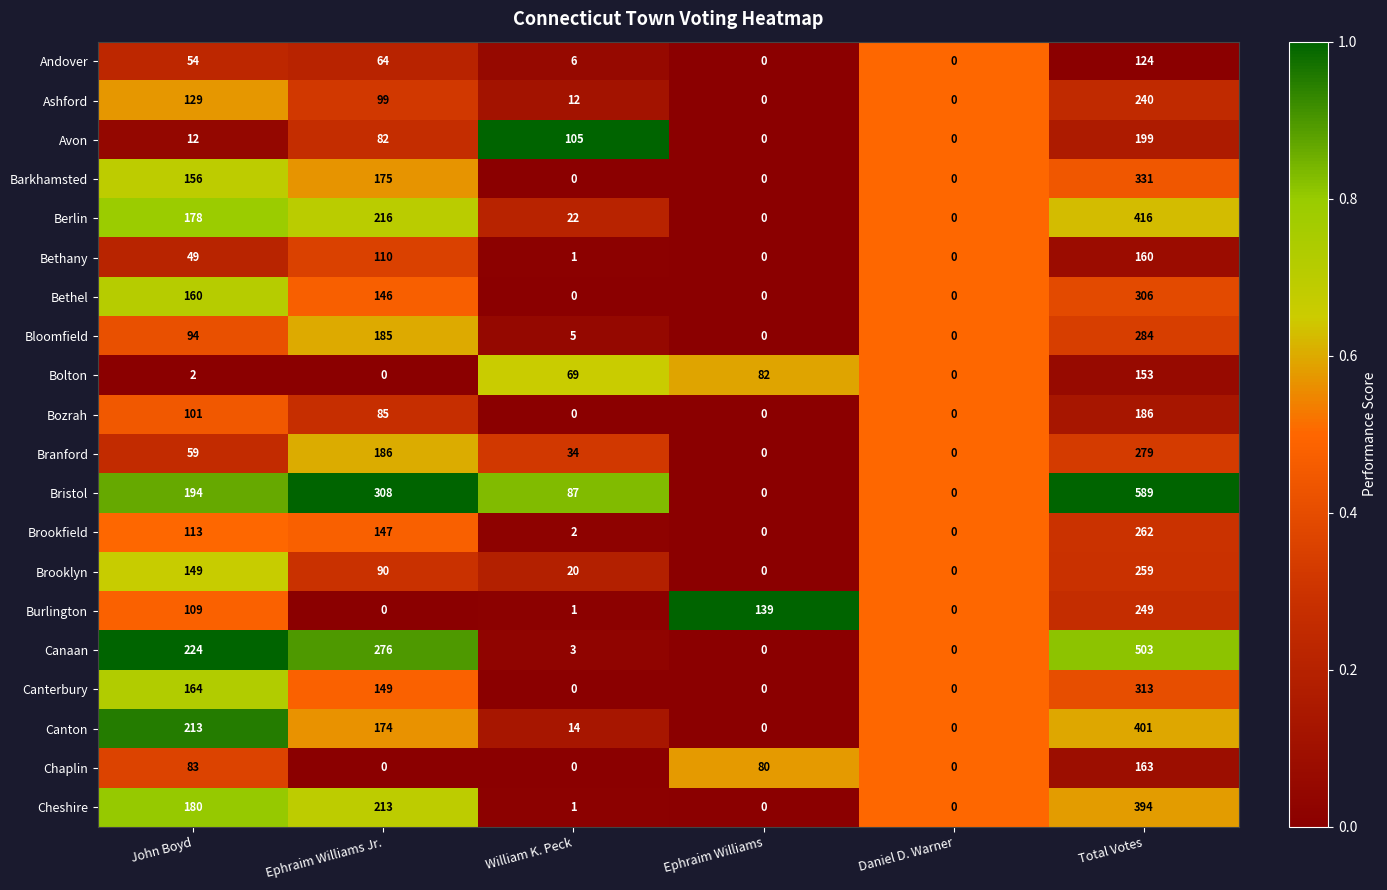

Which series has the largest total across all categories?

Bristol